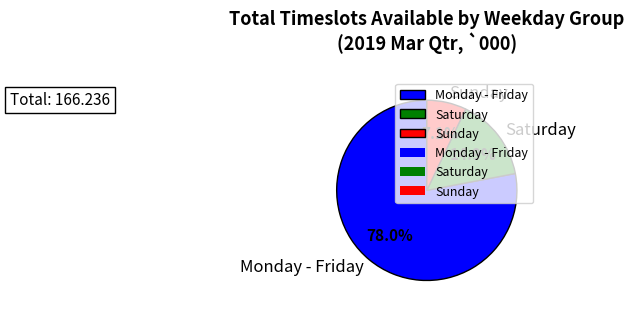

What is the ratio of the value at Monday - Friday to the value at Saturday?

5.2